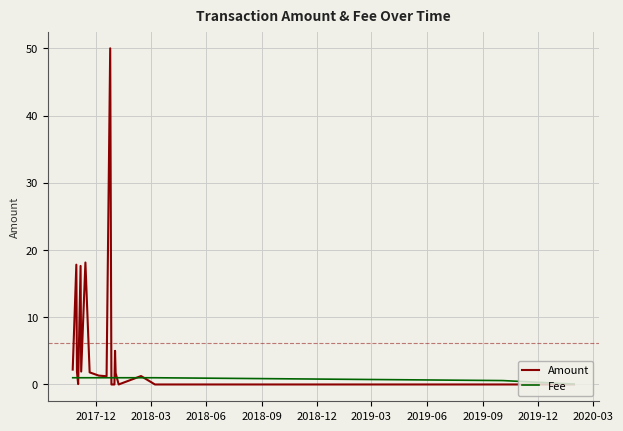

Which series has the largest total across all categories?

Amount